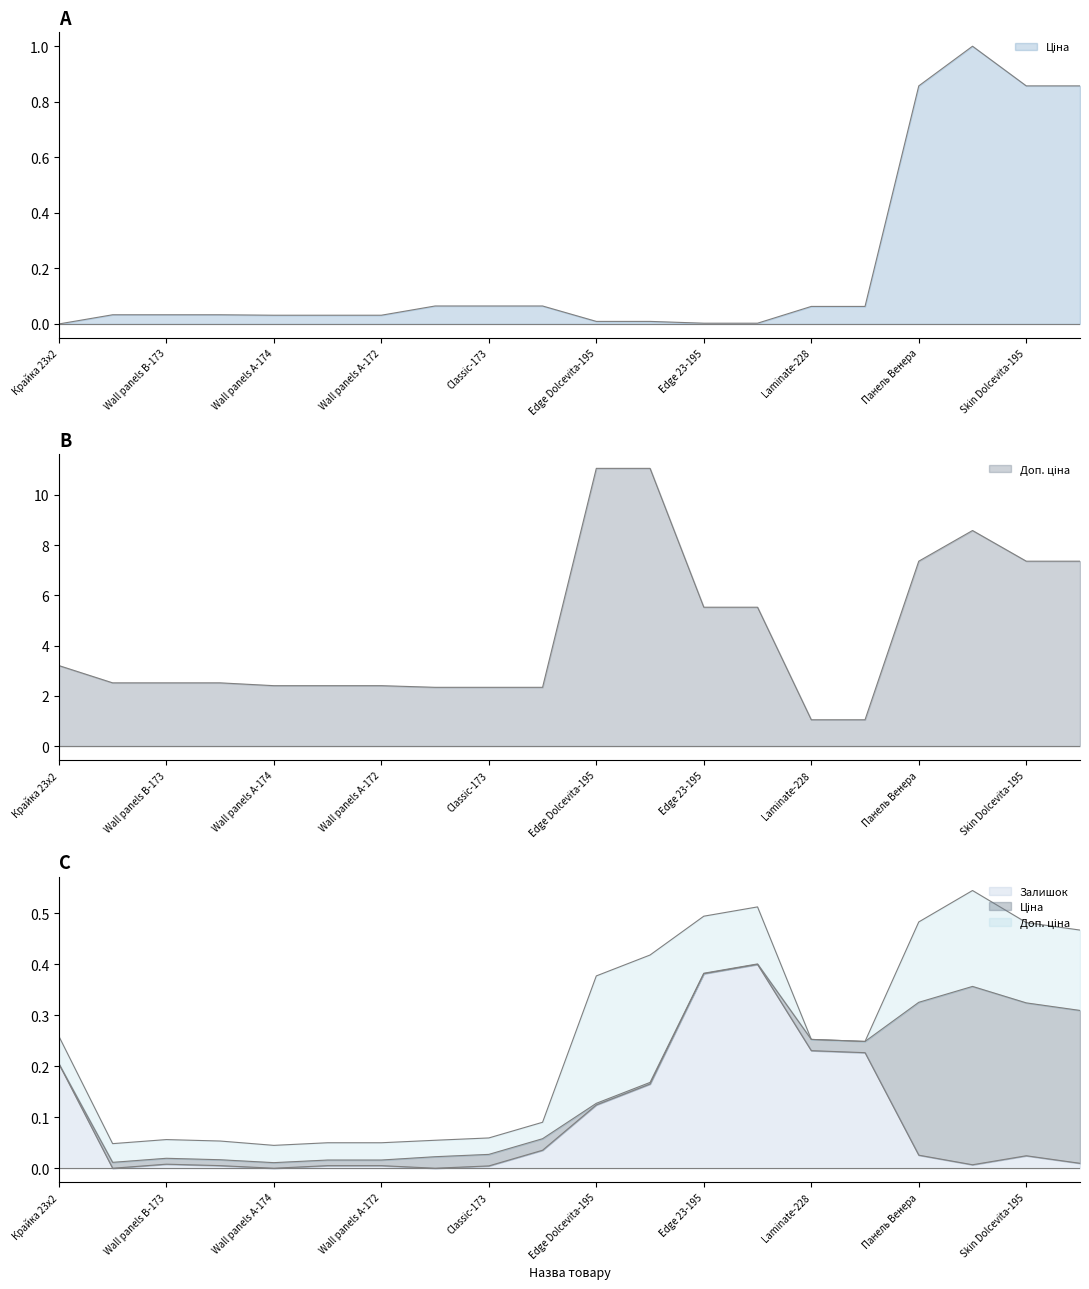

What are all the series names shown in the legend?

Ціна, Доп. ціна, Залишок